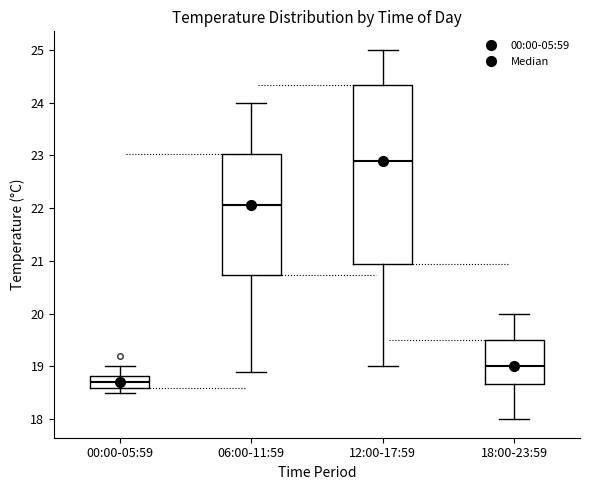

Reading left to right, read every box against the y-axis: the position of its median line, the range the box covers, and the ends of its whiskers. The values are not printed on the chart, so give them approximately, as read against the axis.

00:00-05:59: median 18.7, box 18.6 to 18.8, whiskers 18.5 to 19.0
06:00-11:59: median 22.1, box 20.7 to 23.0, whiskers 18.9 to 24.0
12:00-17:59: median 22.9, box 21.0 to 24.3, whiskers 19.0 to 25.0
18:00-23:59: median 19.0, box 18.7 to 19.5, whiskers 18.0 to 20.0